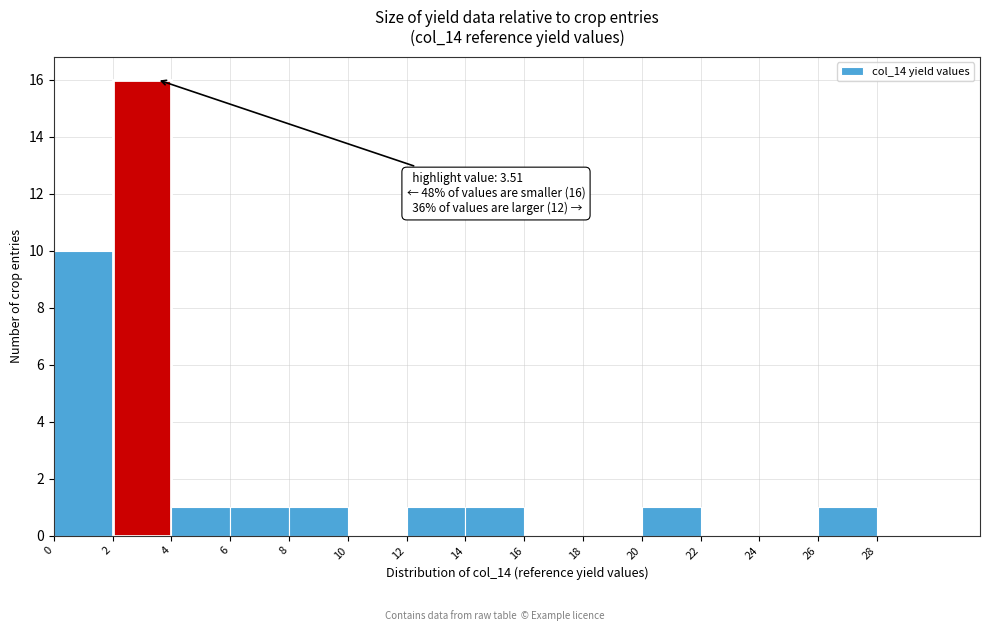

Over which range of the x-axis is the bar tallest?

2 to 4